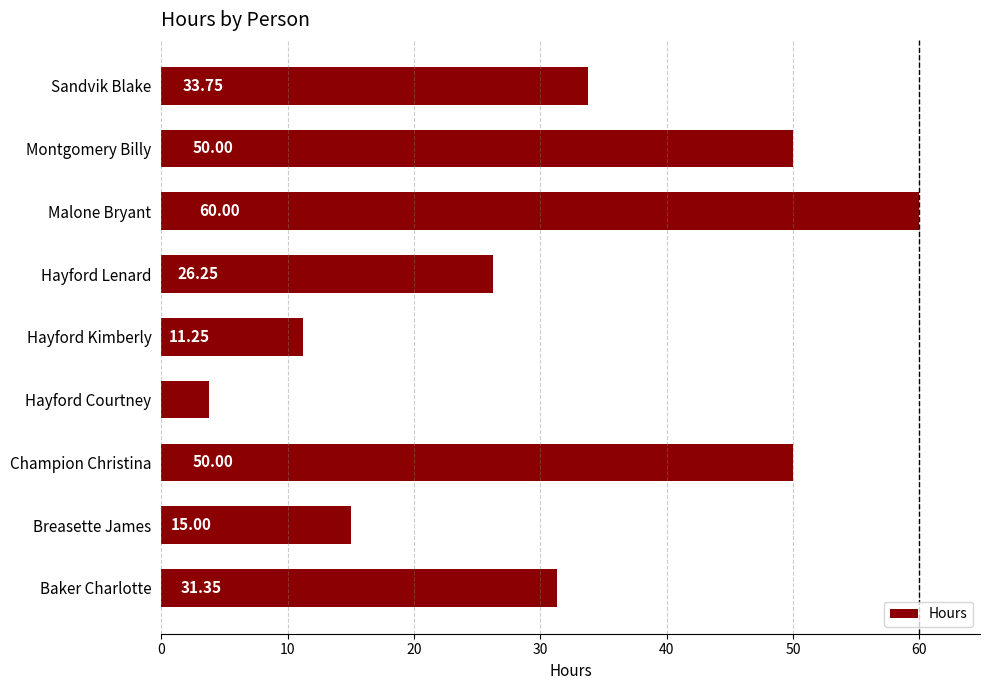

Between Hayford Courtney and Breasette James, which is larger?

Breasette James